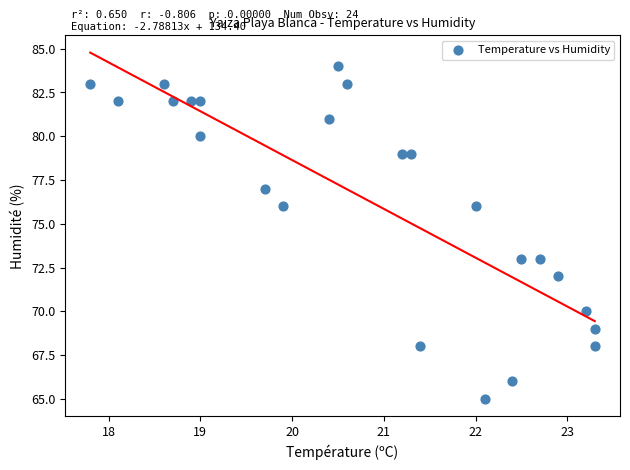

What is the range of Y values (max minus min)?

19